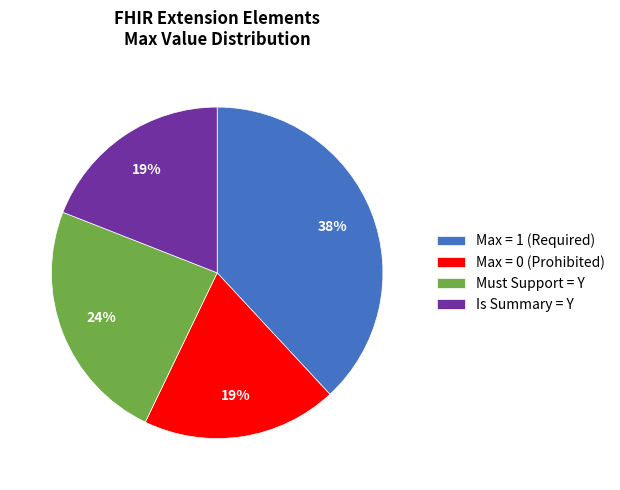

Combined, do Max = 1 (Required) and Is Summary = Y account for over 50%?

Yes